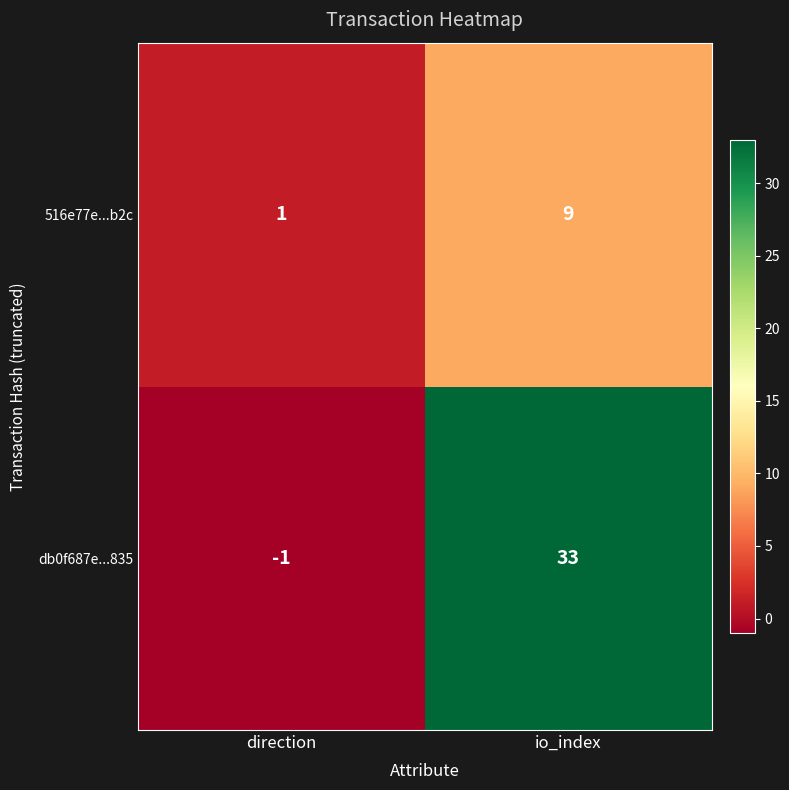

At which category does the chart reach its minimum across all series?

direction